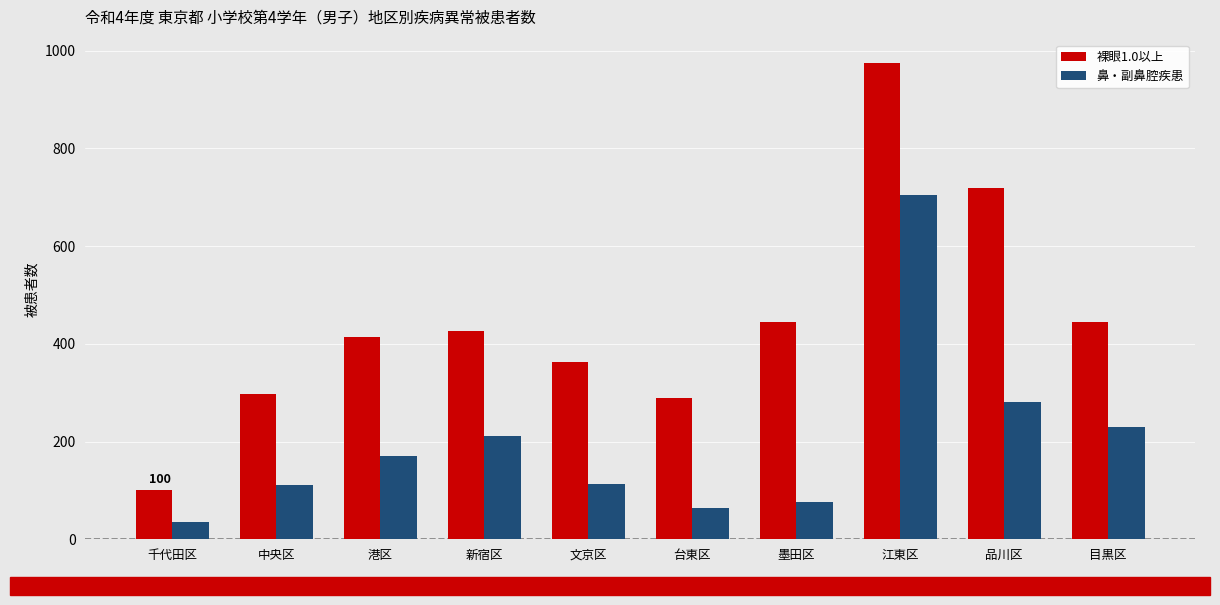

What is the difference between the maximum and minimum values in the 裸眼1.0以上 series?

874